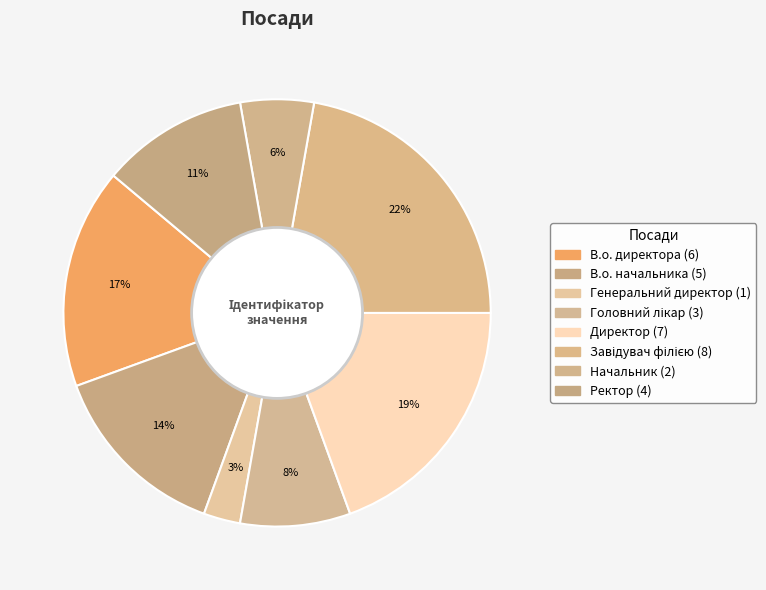

How many segments does this pie chart have?

8